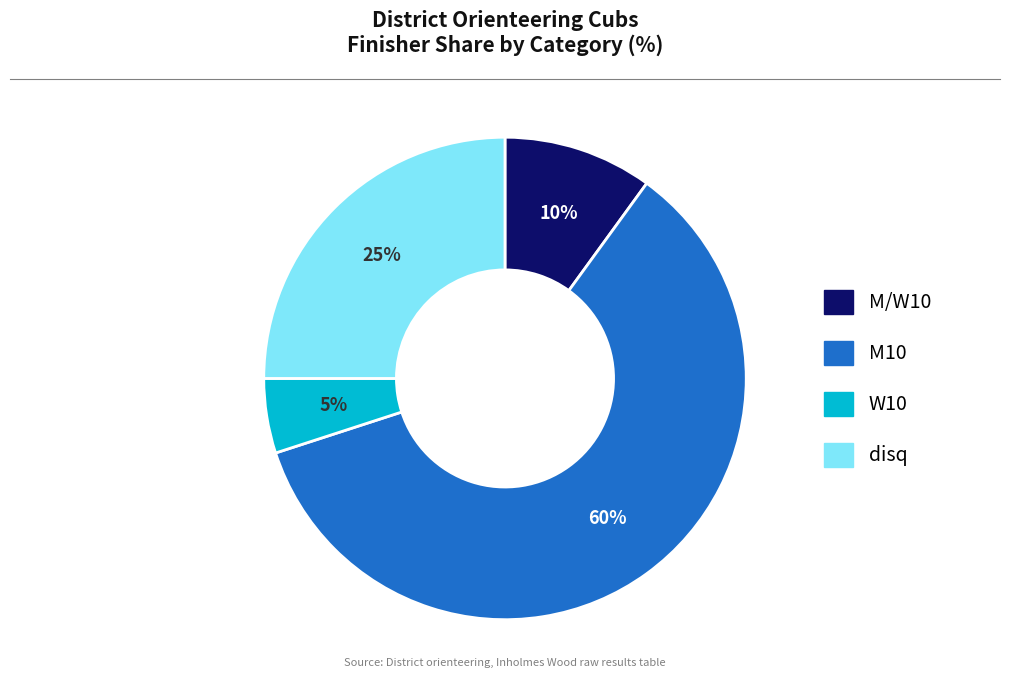

Is there a majority slice in this chart?

Yes